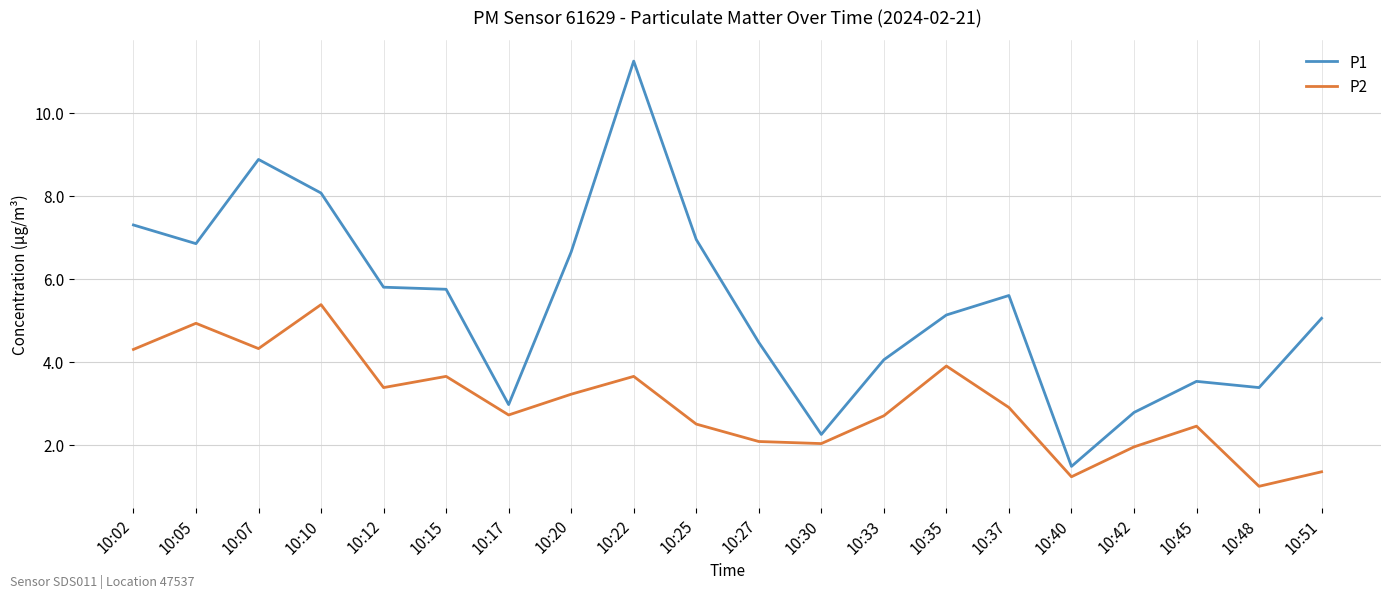

Where is P2 nearest to the value 3?

10:37